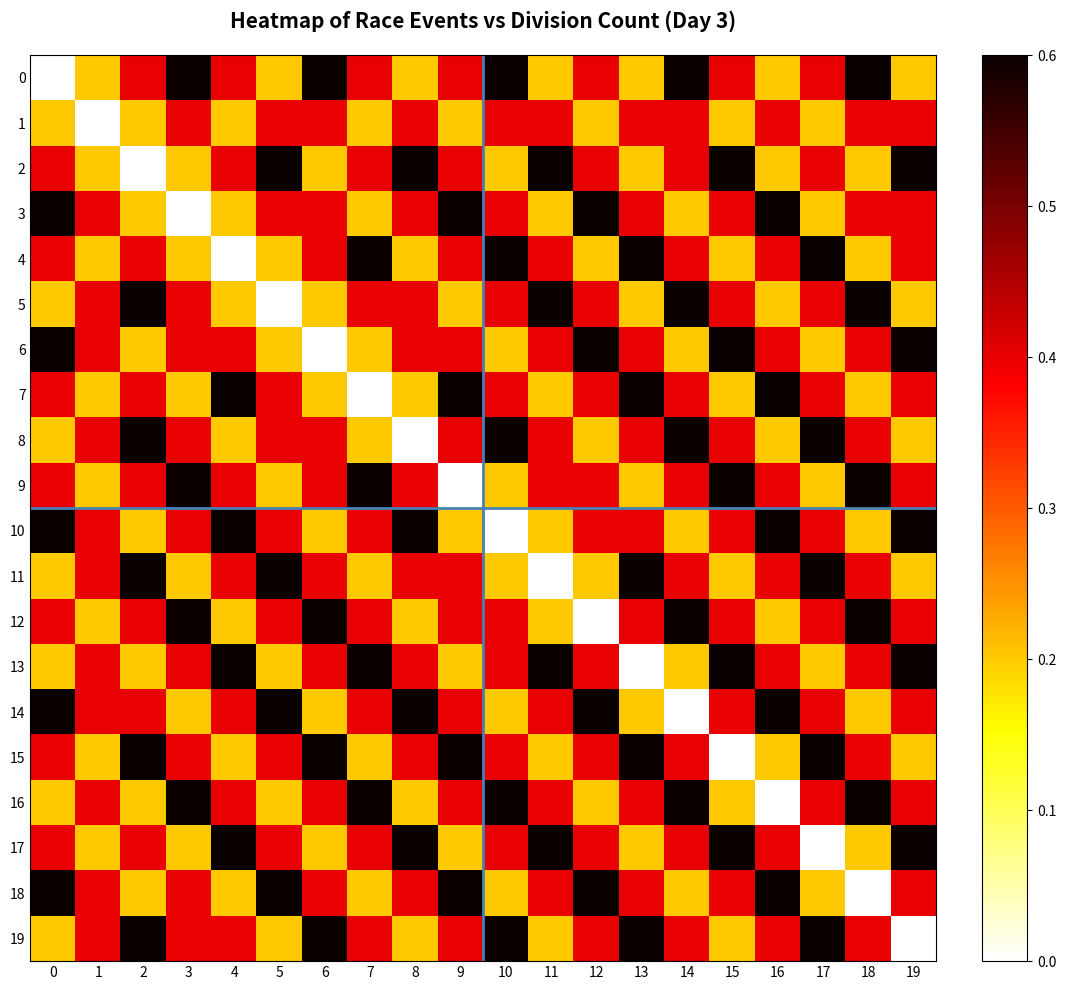

Reading left to right, list all the values displayed in this chart.

0: 0=0.0	1=0.3	2=0.7	3=1.0	4=0.7	5=0.3	6=1.0	7=0.7	8=0.3	9=0.7	10=1.0	11=0.3	12=0.7	13=0.3	14=1.0	15=0.7	16=0.3	17=0.7	18=1.0	19=0.3
1: 0=0.3	1=0.0	2=0.3	3=0.7	4=0.3	5=0.7	6=0.7	7=0.3	8=0.7	9=0.3	10=0.7	11=0.7	12=0.3	13=0.7	14=0.7	15=0.3	16=0.7	17=0.3	18=0.7	19=0.7
2: 0=0.7	1=0.3	2=0.0	3=0.3	4=0.7	5=1.0	6=0.3	7=0.7	8=1.0	9=0.7	10=0.3	11=1.0	12=0.7	13=0.3	14=0.7	15=1.0	16=0.3	17=0.7	18=0.3	19=1.0
3: 0=1.0	1=0.7	2=0.3	3=0.0	4=0.3	5=0.7	6=0.7	7=0.3	8=0.7	9=1.0	10=0.7	11=0.3	12=1.0	13=0.7	14=0.3	15=0.7	16=1.0	17=0.3	18=0.7	19=0.7
4: 0=0.7	1=0.3	2=0.7	3=0.3	4=0.0	5=0.3	6=0.7	7=1.0	8=0.3	9=0.7	10=1.0	11=0.7	12=0.3	13=1.0	14=0.7	15=0.3	16=0.7	17=1.0	18=0.3	19=0.7
5: 0=0.3	1=0.7	2=1.0	3=0.7	4=0.3	5=0.0	6=0.3	7=0.7	8=0.7	9=0.3	10=0.7	11=1.0	12=0.7	13=0.3	14=1.0	15=0.7	16=0.3	17=0.7	18=1.0	19=0.3
6: 0=1.0	1=0.7	2=0.3	3=0.7	4=0.7	5=0.3	6=0.0	7=0.3	8=0.7	9=0.7	10=0.3	11=0.7	12=1.0	13=0.7	14=0.3	15=1.0	16=0.7	17=0.3	18=0.7	19=1.0
7: 0=0.7	1=0.3	2=0.7	3=0.3	4=1.0	5=0.7	6=0.3	7=0.0	8=0.3	9=1.0	10=0.7	11=0.3	12=0.7	13=1.0	14=0.7	15=0.3	16=1.0	17=0.7	18=0.3	19=0.7
8: 0=0.3	1=0.7	2=1.0	3=0.7	4=0.3	5=0.7	6=0.7	7=0.3	8=0.0	9=0.7	10=1.0	11=0.7	12=0.3	13=0.7	14=1.0	15=0.7	16=0.3	17=1.0	18=0.7	19=0.3
9: 0=0.7	1=0.3	2=0.7	3=1.0	4=0.7	5=0.3	6=0.7	7=1.0	8=0.7	9=0.0	10=0.3	11=0.7	12=0.7	13=0.3	14=0.7	15=1.0	16=0.7	17=0.3	18=1.0	19=0.7
10: 0=1.0	1=0.7	2=0.3	3=0.7	4=1.0	5=0.7	6=0.3	7=0.7	8=1.0	9=0.3	10=0.0	11=0.3	12=0.7	13=0.7	14=0.3	15=0.7	16=1.0	17=0.7	18=0.3	19=1.0
11: 0=0.3	1=0.7	2=1.0	3=0.3	4=0.7	5=1.0	6=0.7	7=0.3	8=0.7	9=0.7	10=0.3	11=0.0	12=0.3	13=1.0	14=0.7	15=0.3	16=0.7	17=1.0	18=0.7	19=0.3
12: 0=0.7	1=0.3	2=0.7	3=1.0	4=0.3	5=0.7	6=1.0	7=0.7	8=0.3	9=0.7	10=0.7	11=0.3	12=0.0	13=0.7	14=1.0	15=0.7	16=0.3	17=0.7	18=1.0	19=0.7
13: 0=0.3	1=0.7	2=0.3	3=0.7	4=1.0	5=0.3	6=0.7	7=1.0	8=0.7	9=0.3	10=0.7	11=1.0	12=0.7	13=0.0	14=0.3	15=1.0	16=0.7	17=0.3	18=0.7	19=1.0
14: 0=1.0	1=0.7	2=0.7	3=0.3	4=0.7	5=1.0	6=0.3	7=0.7	8=1.0	9=0.7	10=0.3	11=0.7	12=1.0	13=0.3	14=0.0	15=0.7	16=1.0	17=0.7	18=0.3	19=0.7
15: 0=0.7	1=0.3	2=1.0	3=0.7	4=0.3	5=0.7	6=1.0	7=0.3	8=0.7	9=1.0	10=0.7	11=0.3	12=0.7	13=1.0	14=0.7	15=0.0	16=0.3	17=1.0	18=0.7	19=0.3
16: 0=0.3	1=0.7	2=0.3	3=1.0	4=0.7	5=0.3	6=0.7	7=1.0	8=0.3	9=0.7	10=1.0	11=0.7	12=0.3	13=0.7	14=1.0	15=0.3	16=0.0	17=0.7	18=1.0	19=0.7
17: 0=0.7	1=0.3	2=0.7	3=0.3	4=1.0	5=0.7	6=0.3	7=0.7	8=1.0	9=0.3	10=0.7	11=1.0	12=0.7	13=0.3	14=0.7	15=1.0	16=0.7	17=0.0	18=0.3	19=1.0
18: 0=1.0	1=0.7	2=0.3	3=0.7	4=0.3	5=1.0	6=0.7	7=0.3	8=0.7	9=1.0	10=0.3	11=0.7	12=1.0	13=0.7	14=0.3	15=0.7	16=1.0	17=0.3	18=0.0	19=0.7
19: 0=0.3	1=0.7	2=1.0	3=0.7	4=0.7	5=0.3	6=1.0	7=0.7	8=0.3	9=0.7	10=1.0	11=0.3	12=0.7	13=1.0	14=0.7	15=0.3	16=0.7	17=1.0	18=0.7	19=0.0